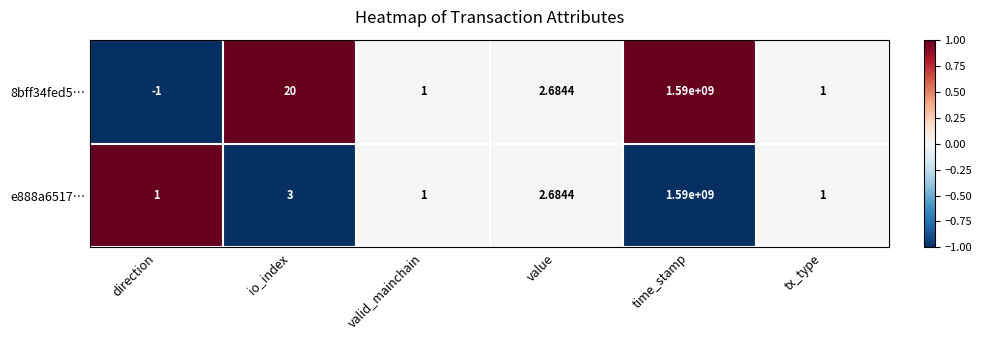

At which label is e888a6517… closest to 795000000?

io_index